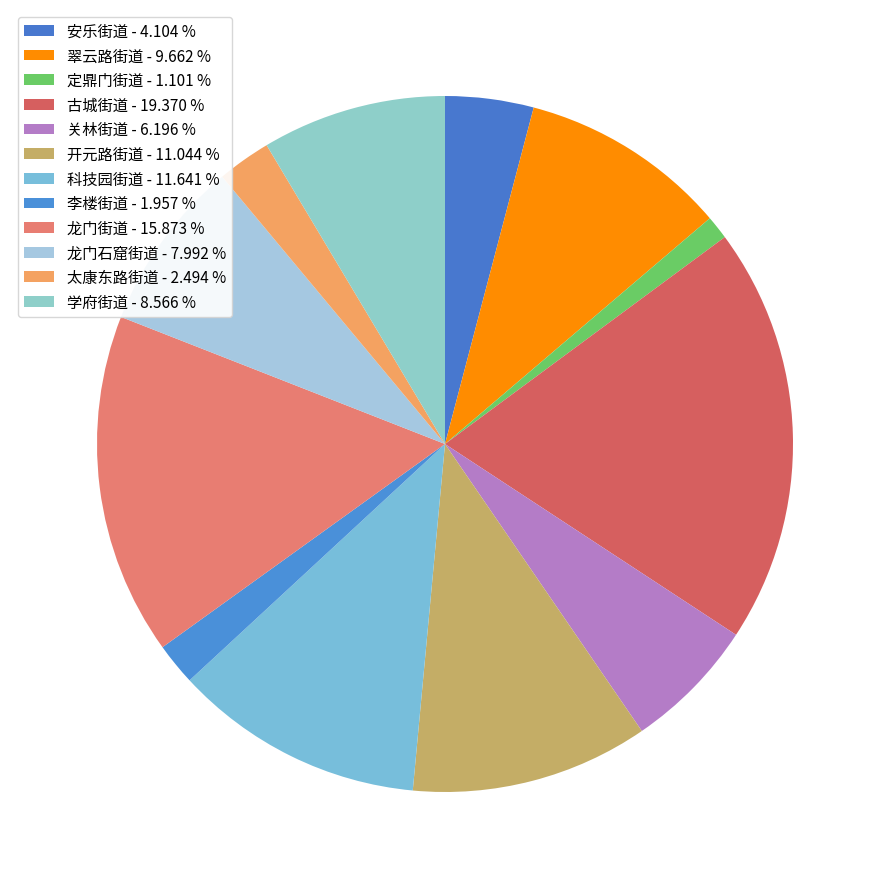

True or false: 太康东路街道 accounts for 10% of the total.

False